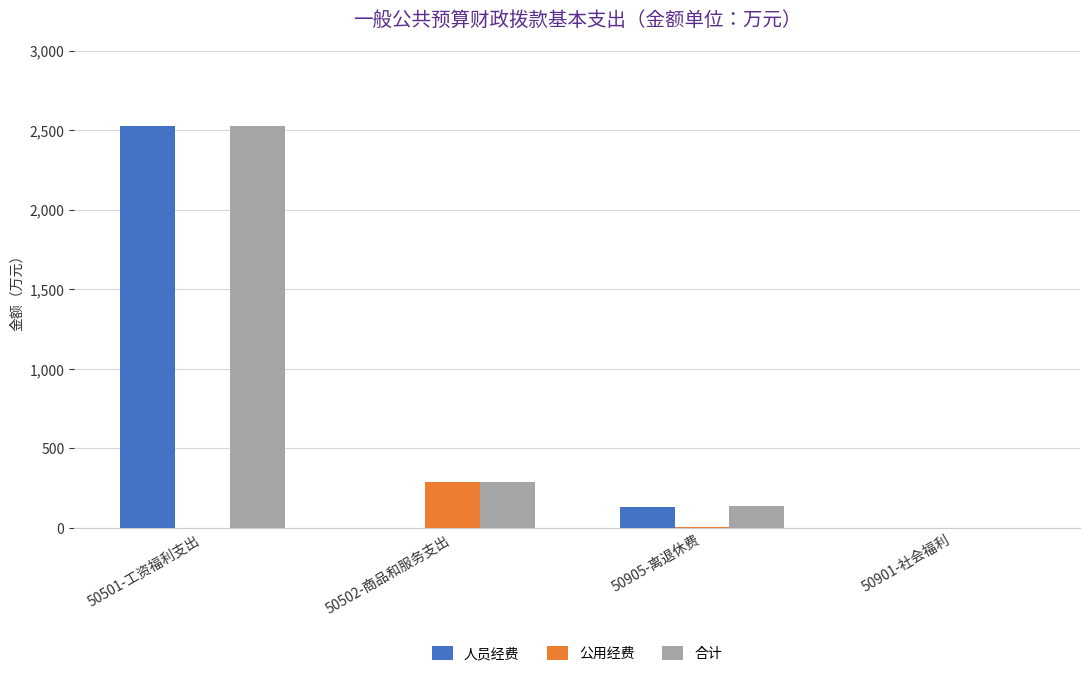

What is the highest value of the 人员经费 series?

2523.9